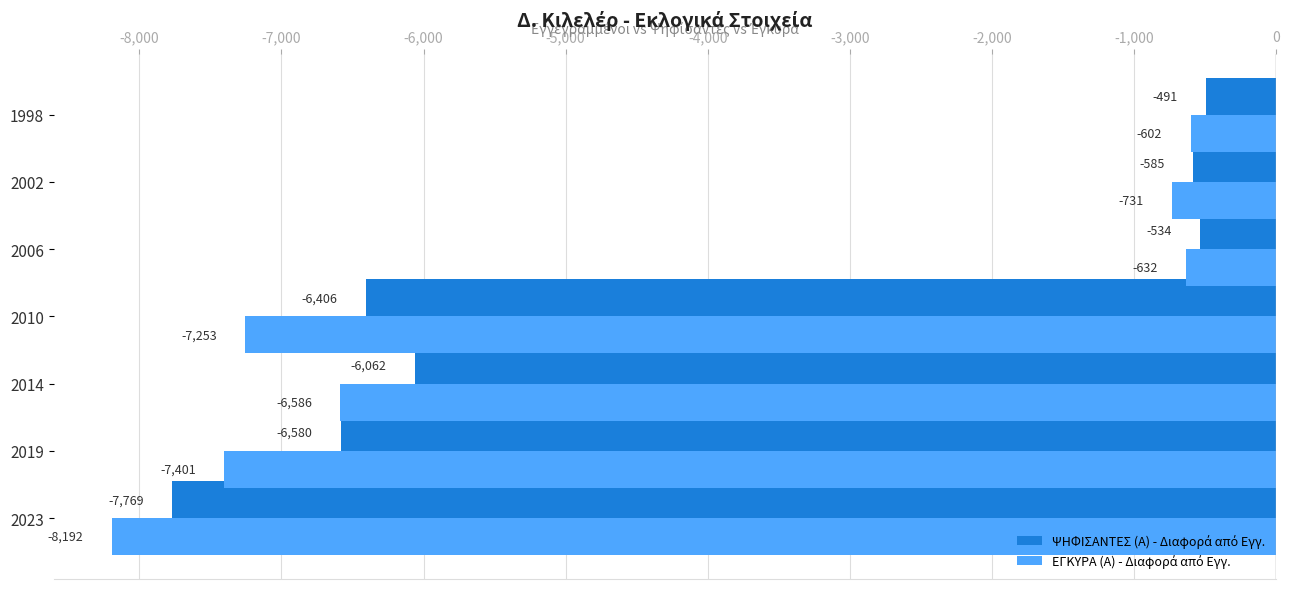

What is the total value across all series at 2010?

-13659